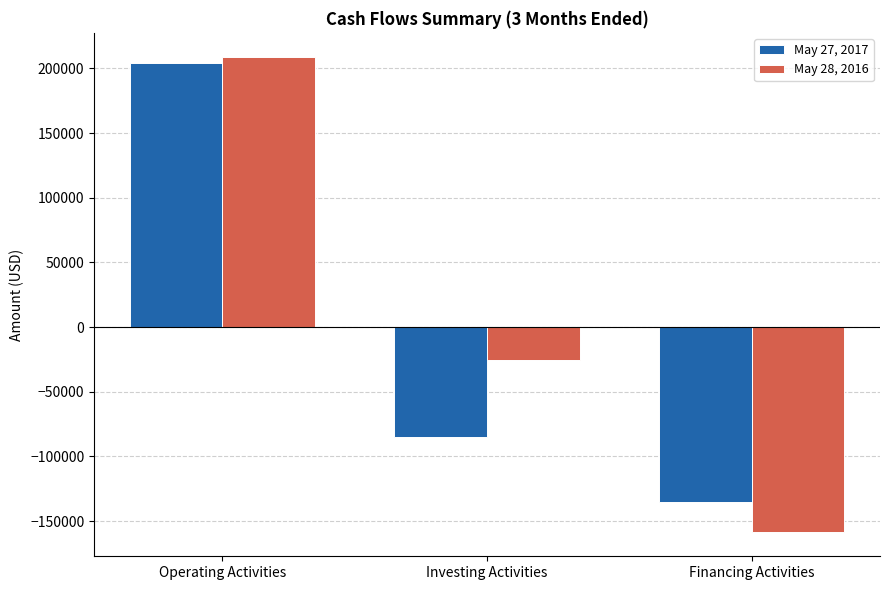

What is the label of the 1st bar from the left?

Operating Activities